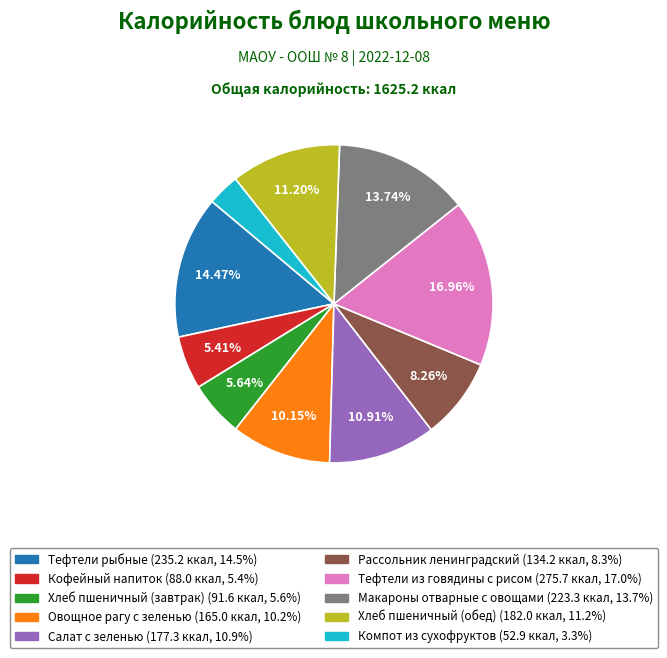

To the nearest percent, what is the difference between the largest and smallest slice percentages?

14%